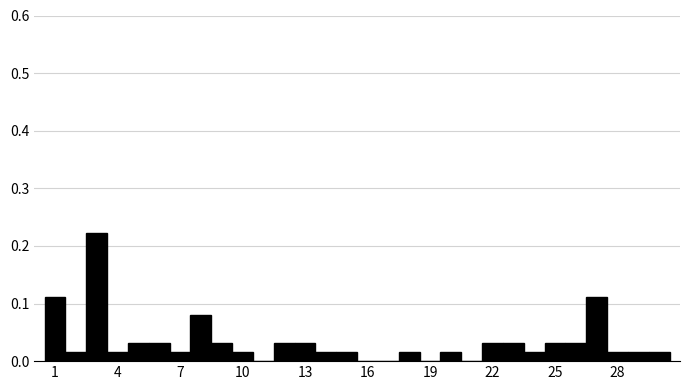

Around what value on the x-axis is the tallest bar? Give the approximate position of its centre, as read against the axis.

3.0